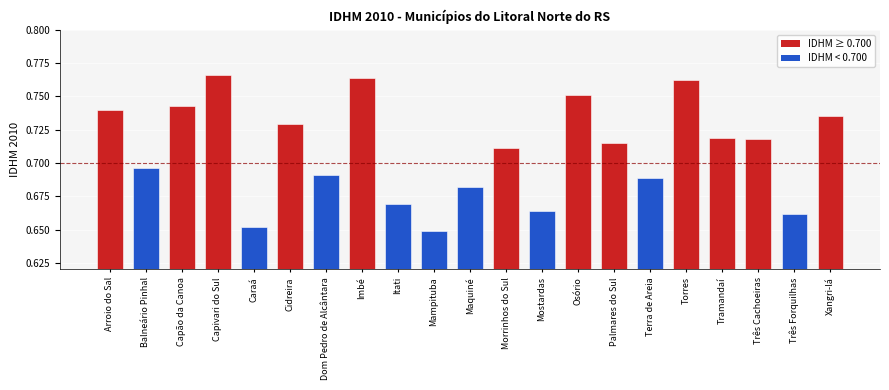

The chart shows a value of 1.2 at Balneário Pinhal. True or false?

False